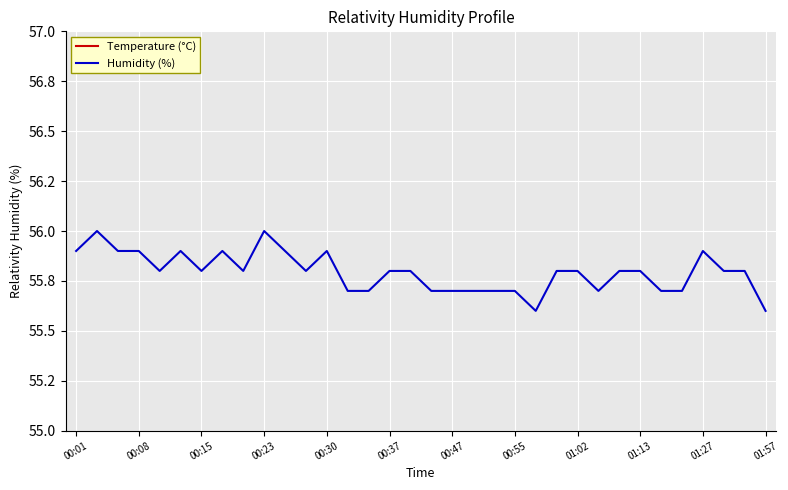

Reading left to right, extract all data points from this chart.

Temperature (°C): 18.9	18.9	18.9	18.9	18.9	18.9	18.9	18.9	18.9	18.9	18.9	18.9	18.9	18.9	18.9	18.9	18.9	18.9	18.9	18.8	18.8	18.8	18.8	18.8	18.7	18.8	18.8	18.7	18.7	18.7	18.7	18.7	18.7	18.7
Humidity (%): 55.9	56.0	55.9	55.9	55.8	55.9	55.8	55.9	55.8	56.0	55.9	55.8	55.9	55.7	55.7	55.8	55.8	55.7	55.7	55.7	55.7	55.7	55.6	55.8	55.8	55.7	55.8	55.8	55.7	55.7	55.9	55.8	55.8	55.6